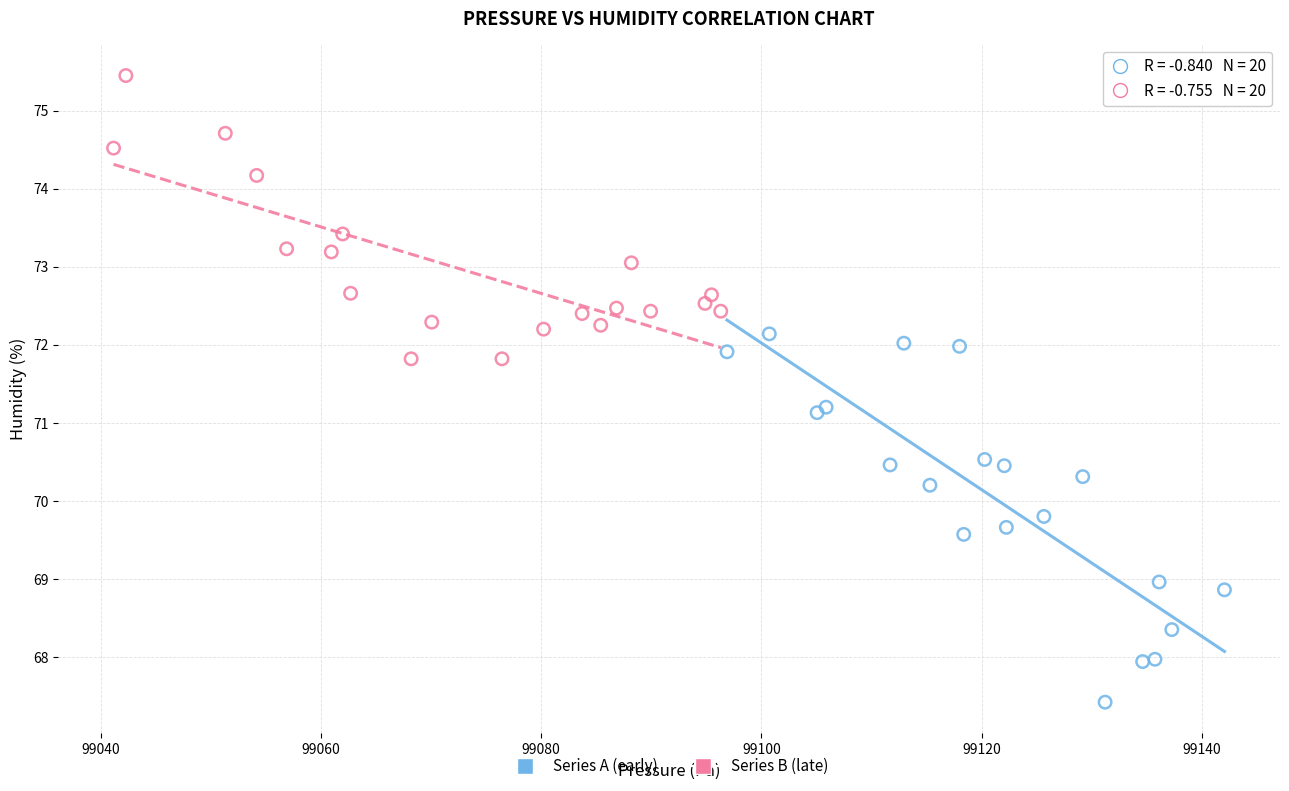

What are all the series names shown in the legend?

Series A (early), Series B (late)